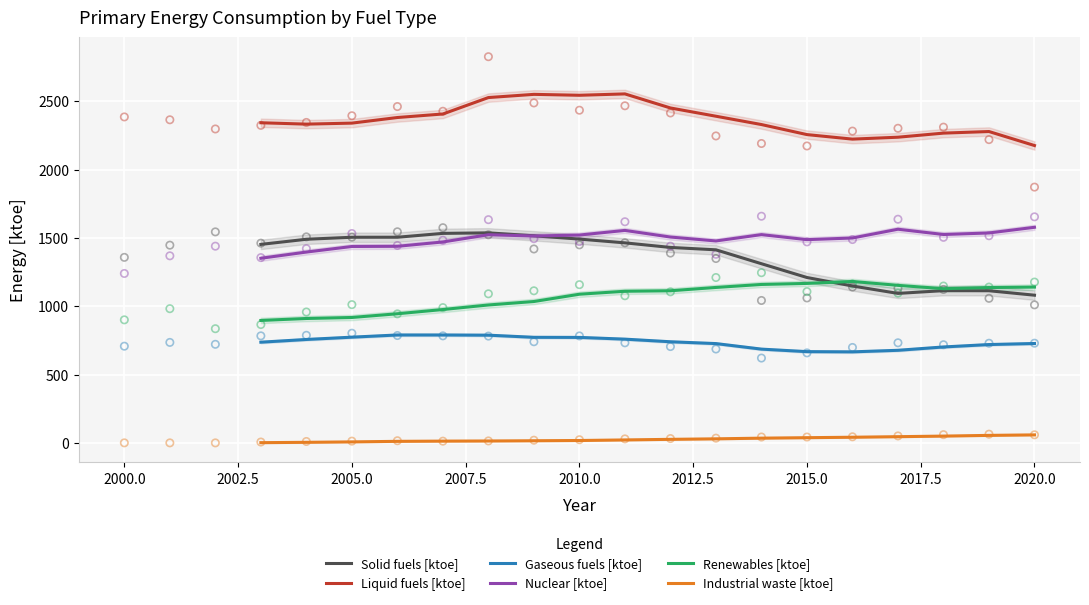

Is it true that Industrial waste [ktoe] equals 38.2 at 2015.0?

True